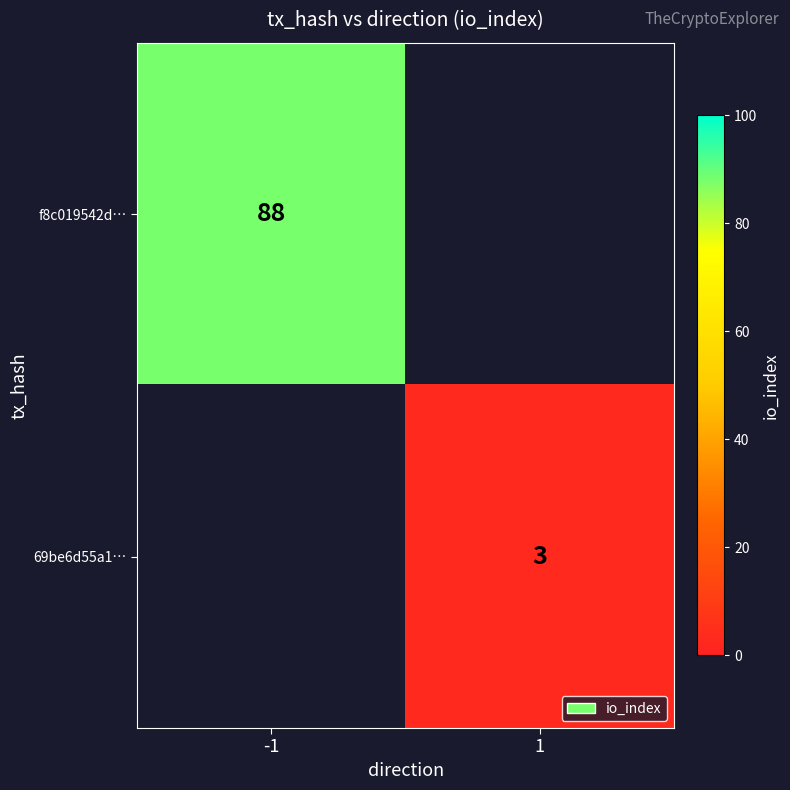

The f8c019542d… series shows 156 at -1. True or false?

False